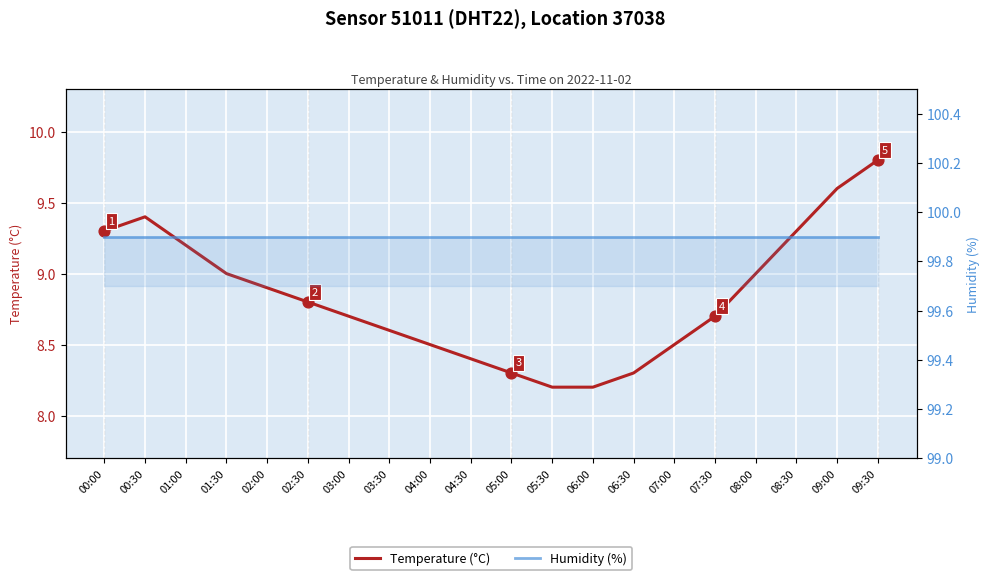

Which series has the widest spread of Y values?

Temperature (°C)